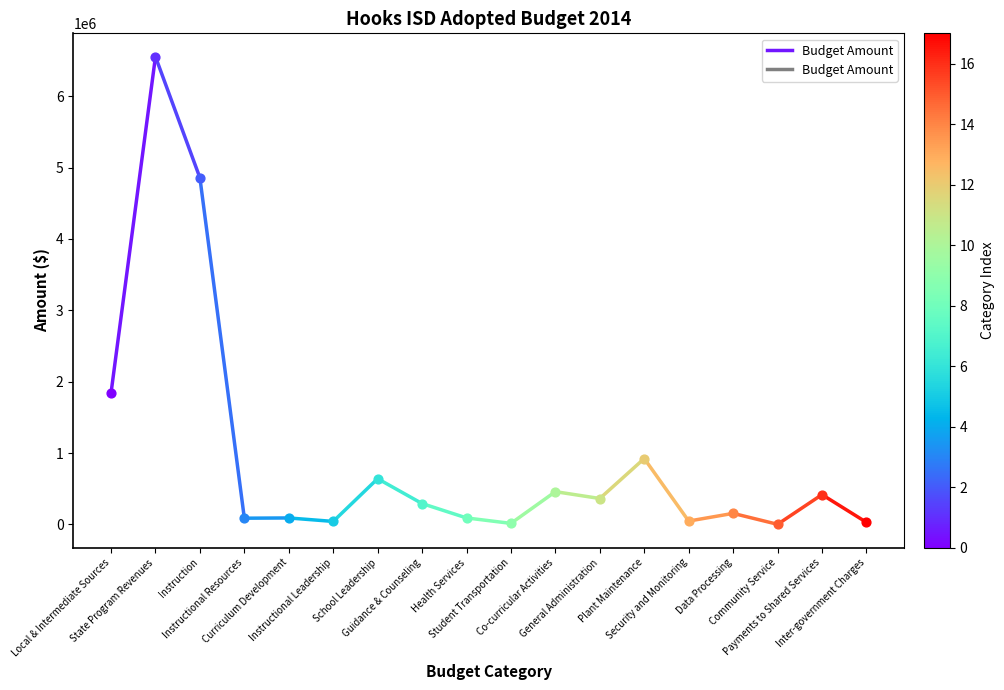

Approximately how many times larger is the value at State Program Revenues compared to Local & Intermediate Sources?

3.6